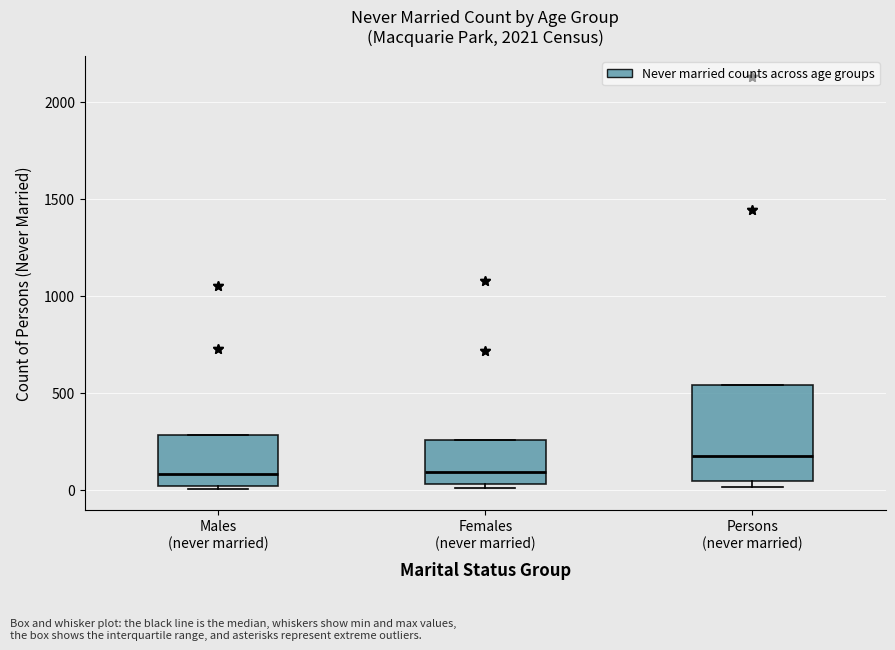

Where is the lower edge of the box for Persons (never married) on the y-axis? The values are not printed on the chart, so give them approximately, as read against the axis.

50